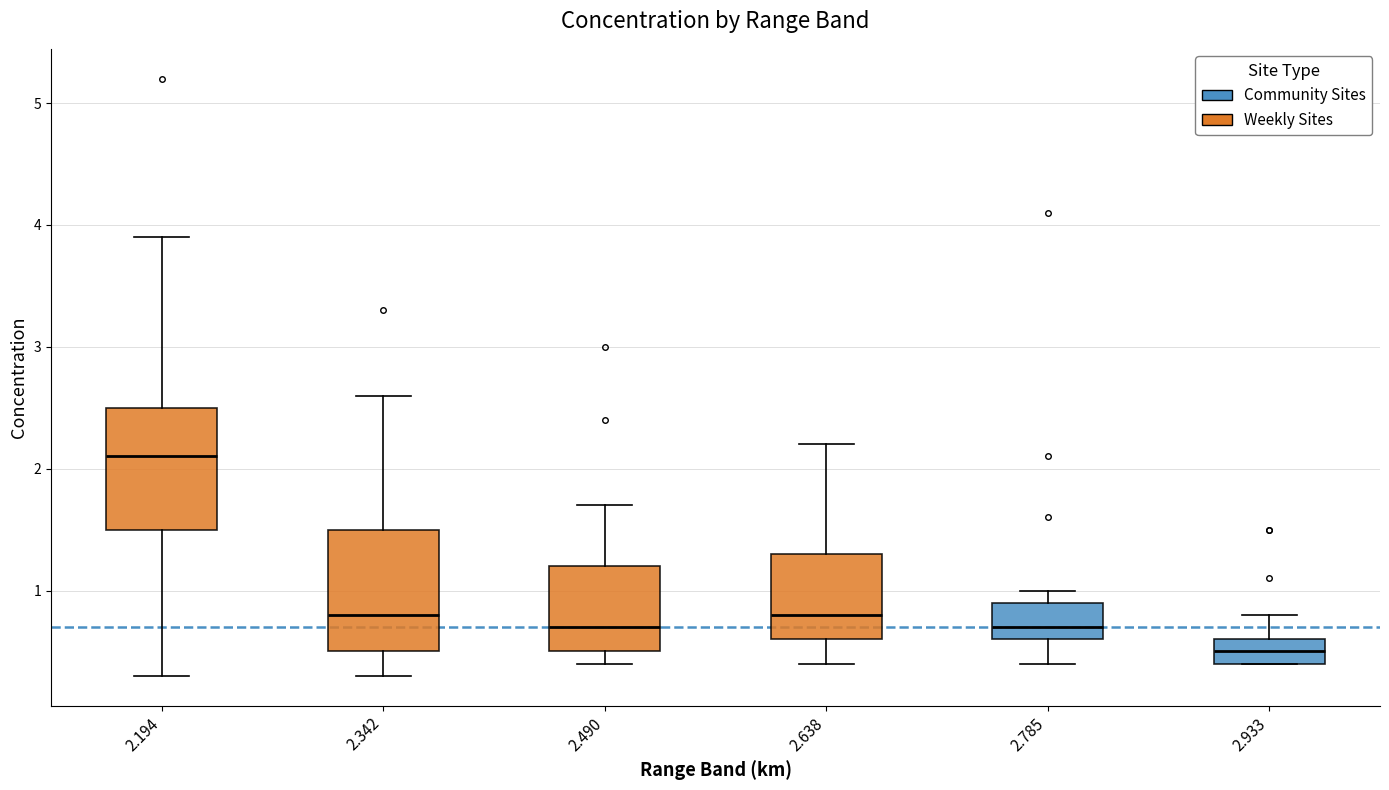

Reading left to right, read every box against the y-axis: the position of its median line, the range the box covers, and the ends of its whiskers. The values are not printed on the chart, so give them approximately, as read against the axis.

2.194: median 2.1, box 1.5 to 2.5, whiskers 0.3 to 3.9
2.342: median 0.8, box 0.5 to 1.5, whiskers 0.3 to 2.6
2.490: median 0.7, box 0.5 to 1.2, whiskers 0.4 to 1.7
2.638: median 0.8, box 0.6 to 1.3, whiskers 0.4 to 2.2
2.785: median 0.7, box 0.6 to 0.9, whiskers 0.4 to 1.0
2.933: median 0.5, box 0.4 to 0.6, whiskers 0.4 to 0.8